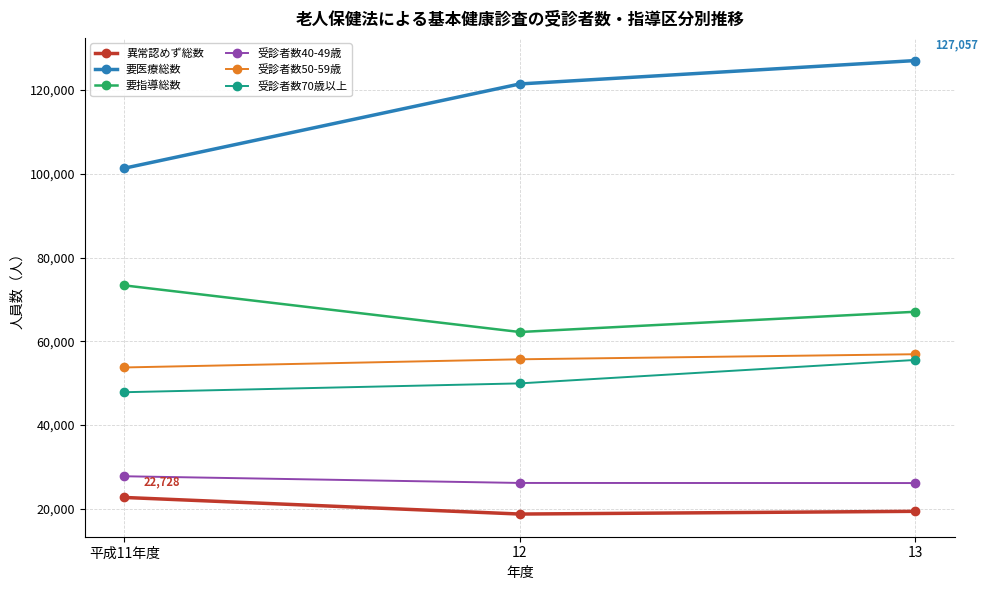

What is the total value across all series at 12?

334350